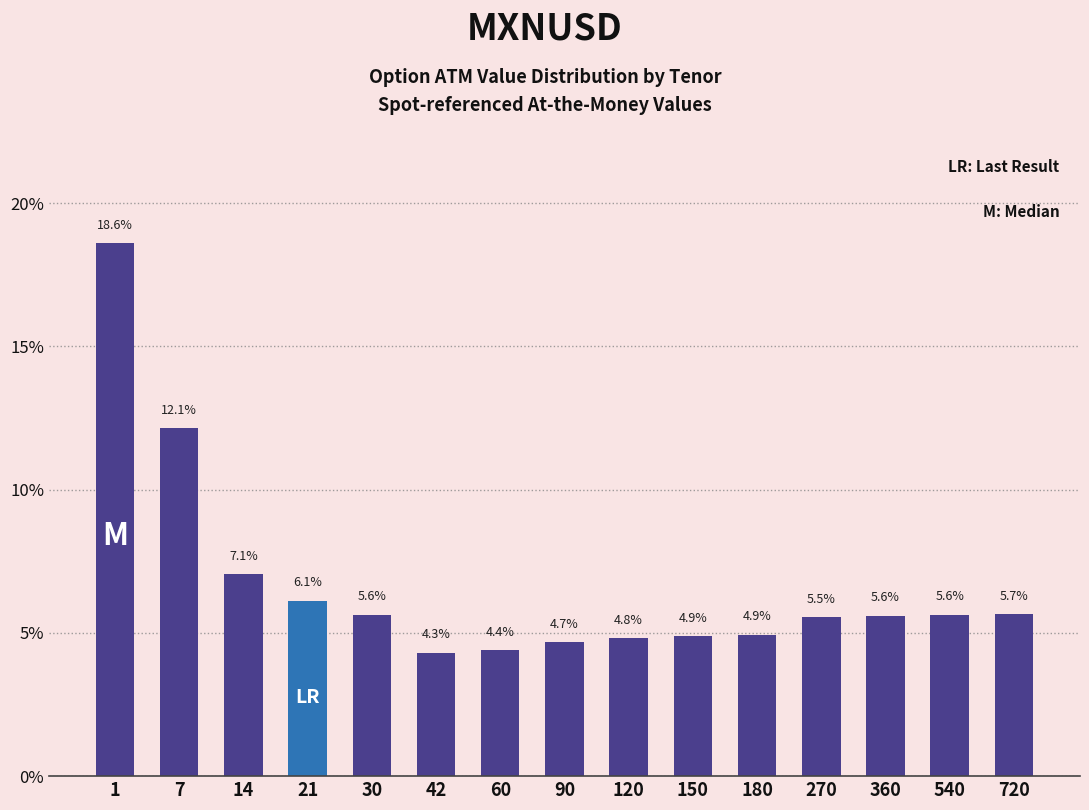

Reading left to right, extract all data points from this chart.

1=18.6	7=12.1	14=7.1	21=6.1	30=5.6	42=4.3	60=4.4	90=4.7	120=4.8	150=4.9	180=4.9	270=5.5	360=5.6	540=5.6	720=5.7